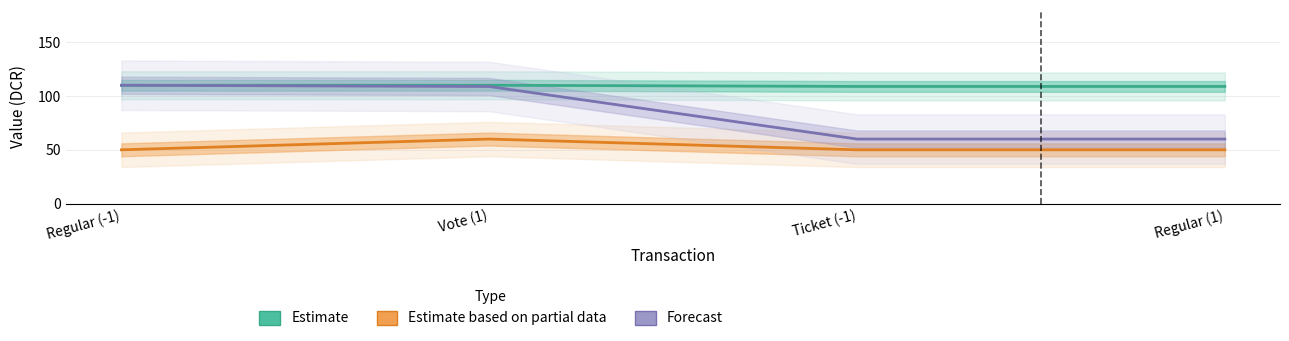

What is the difference between the maximum and minimum values in the Estimate based on partial data series?

10.0